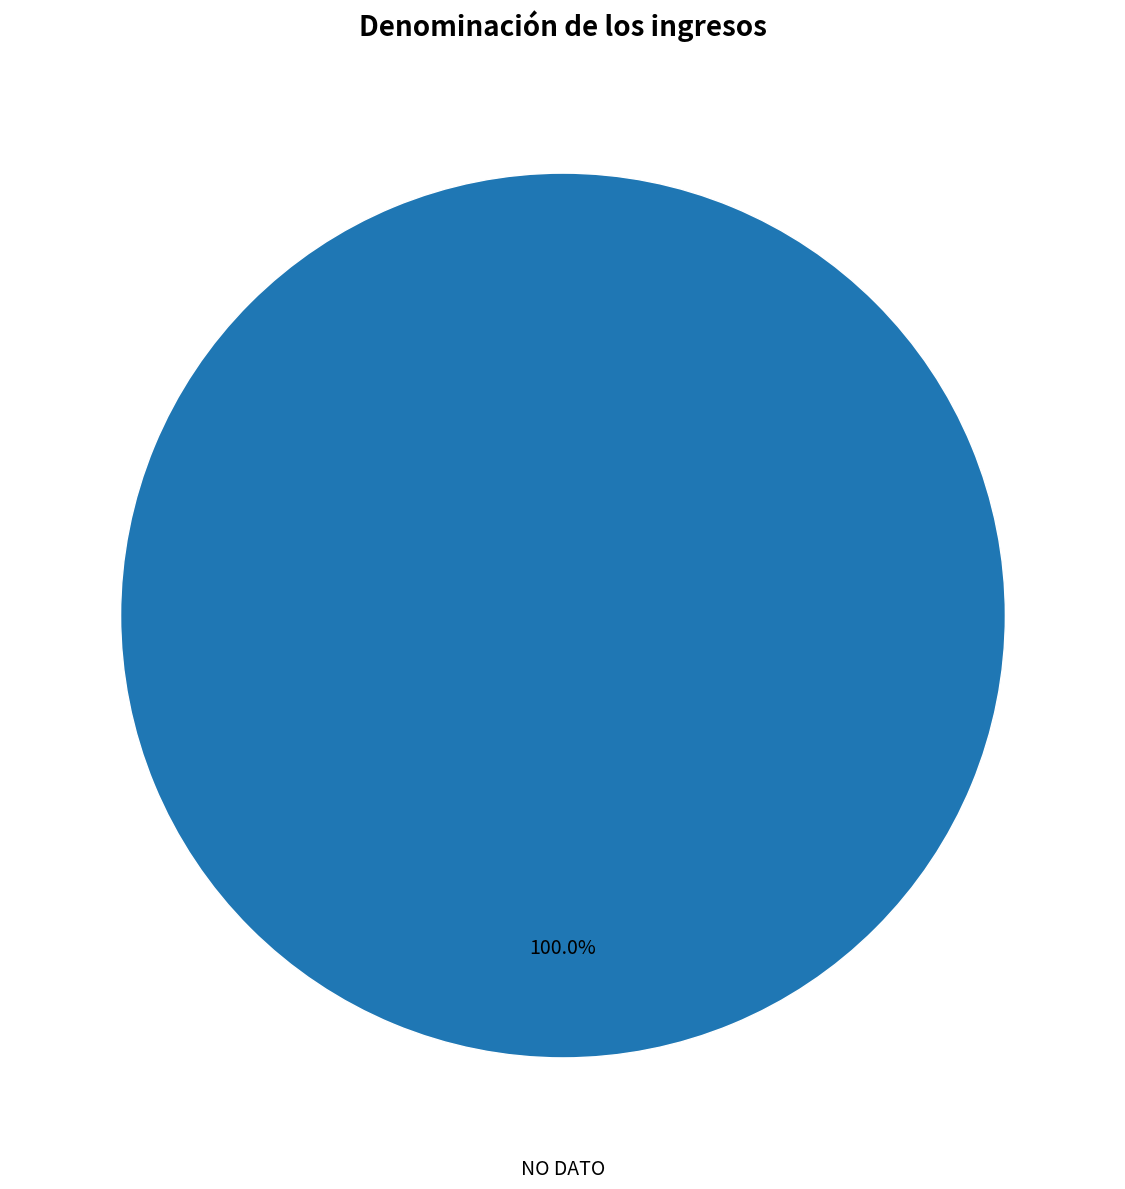

How many segments does this pie chart have?

1